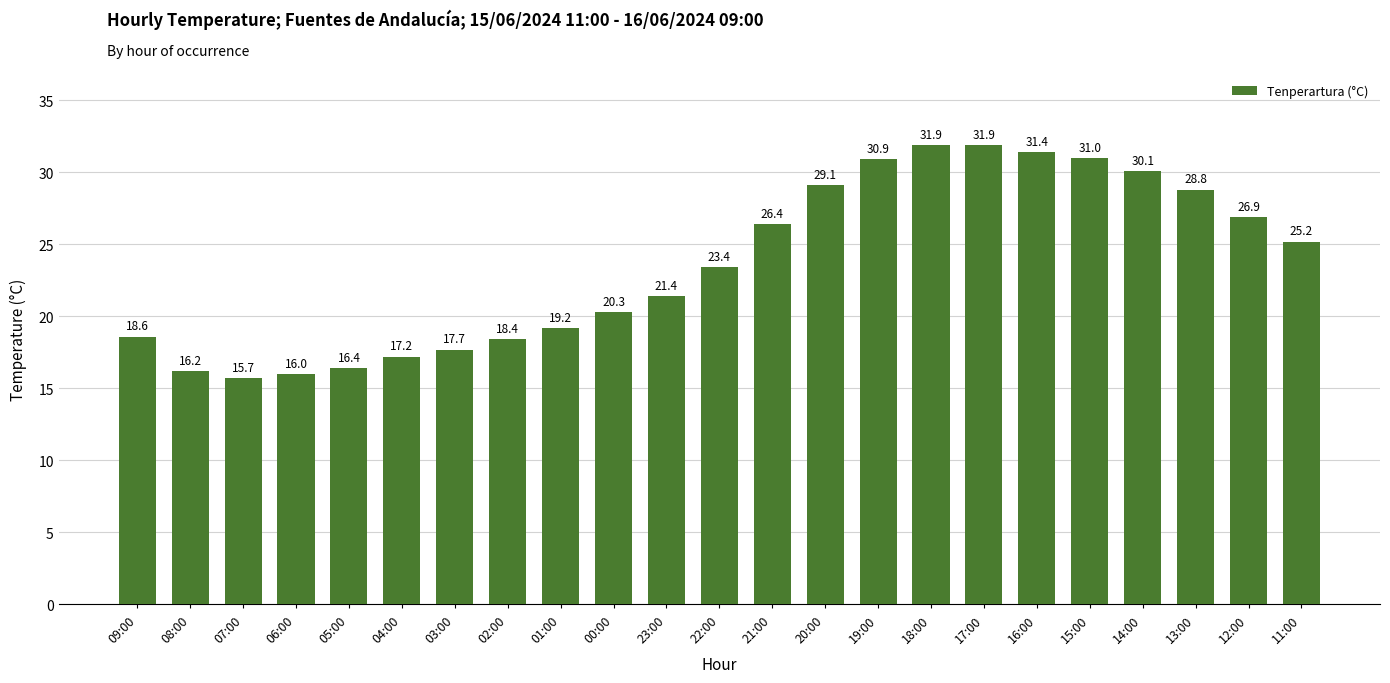

Between 02:00 and 04:00, which is larger?

02:00